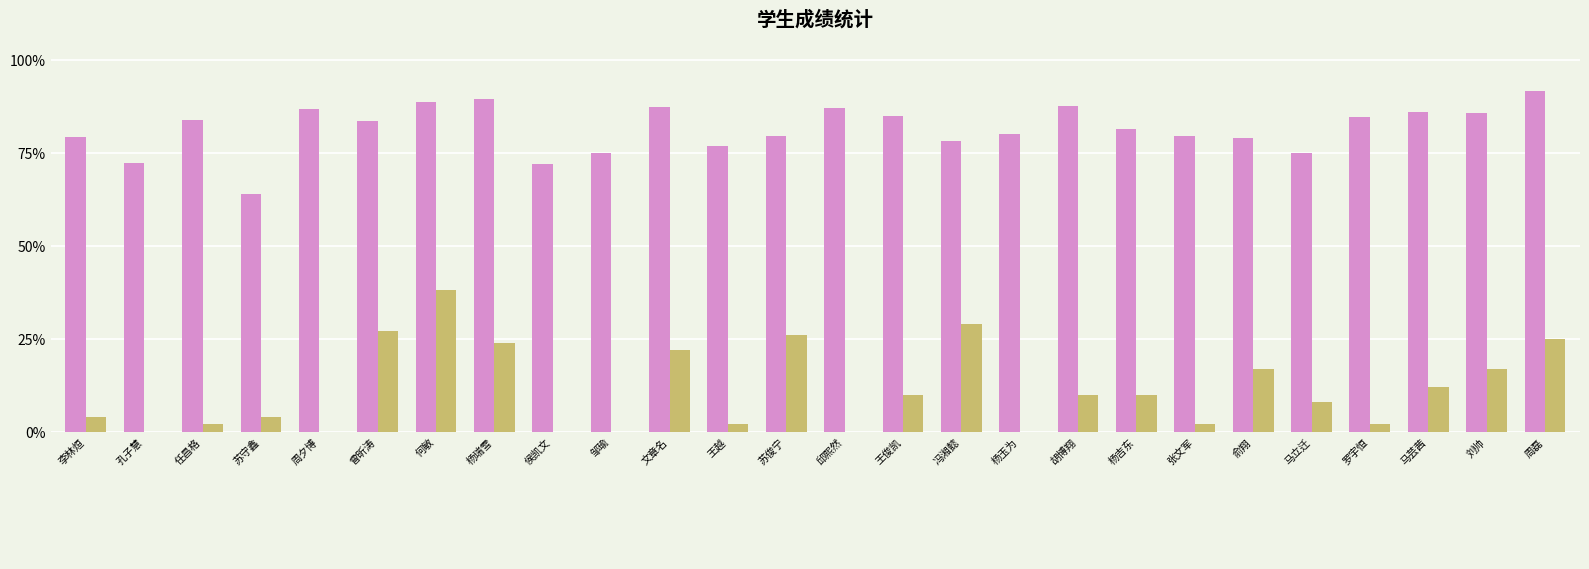

What is the spread (max minus min) of values at 王越?

74.8